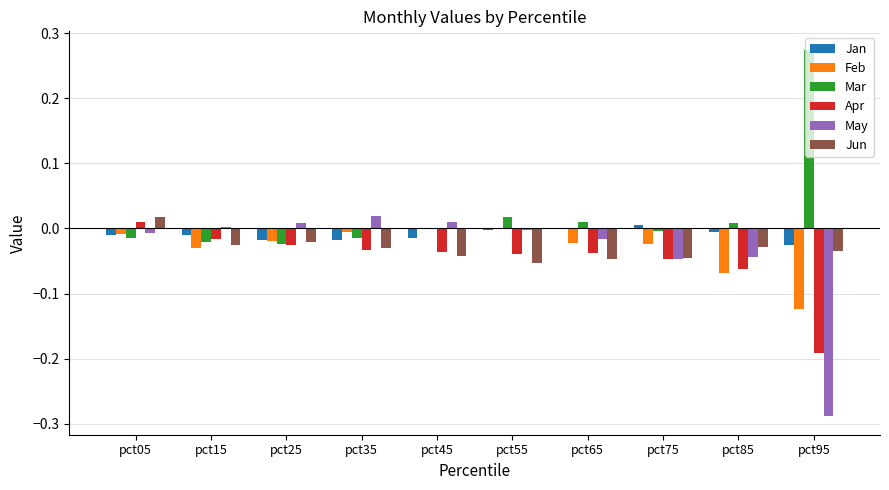

Is it true that Mar equals -0.0 at pct75?

True